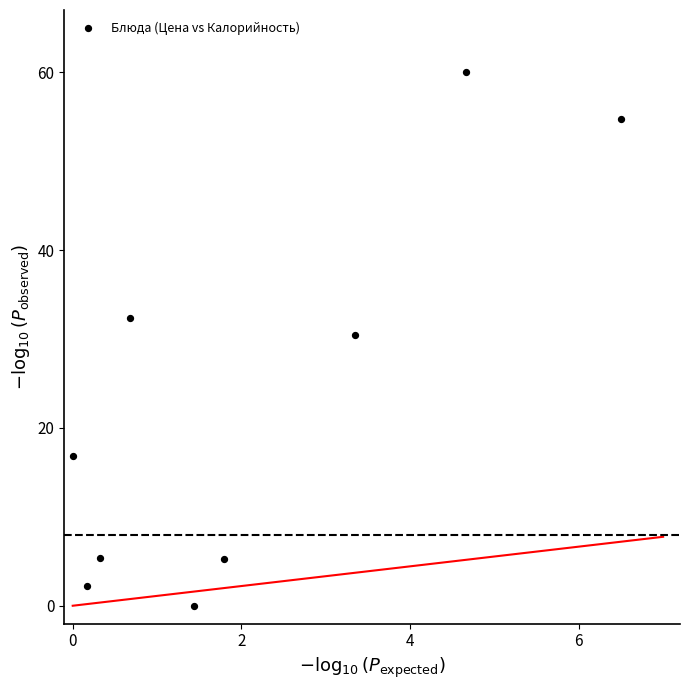

What is the average X value?

2.1